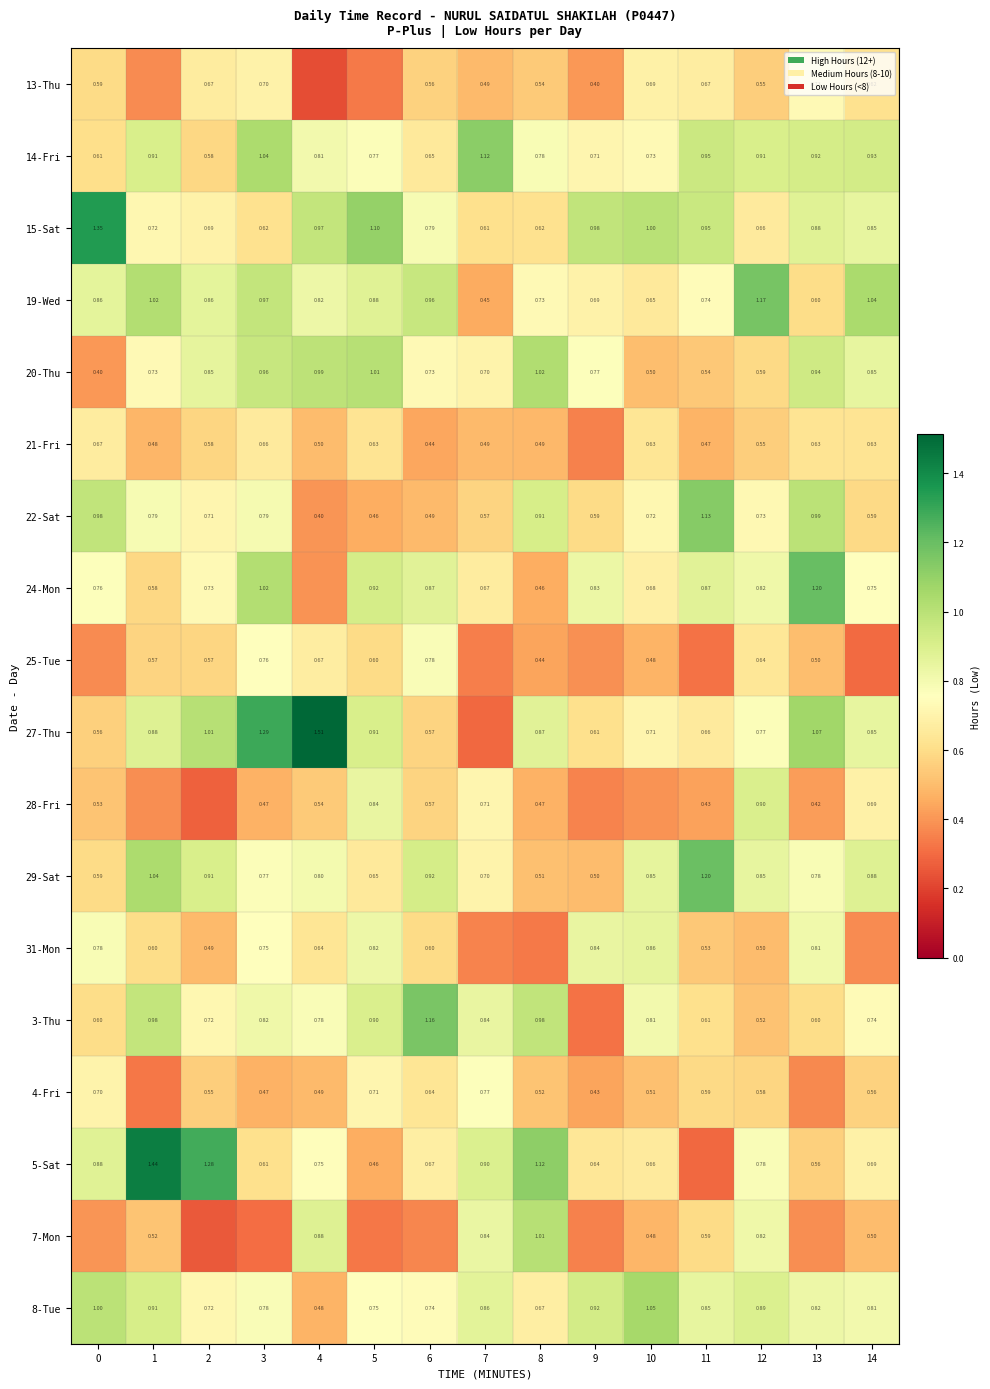

Is the value of 8-Tue at 9 greater than the value of 13-Thu at 6?

Yes